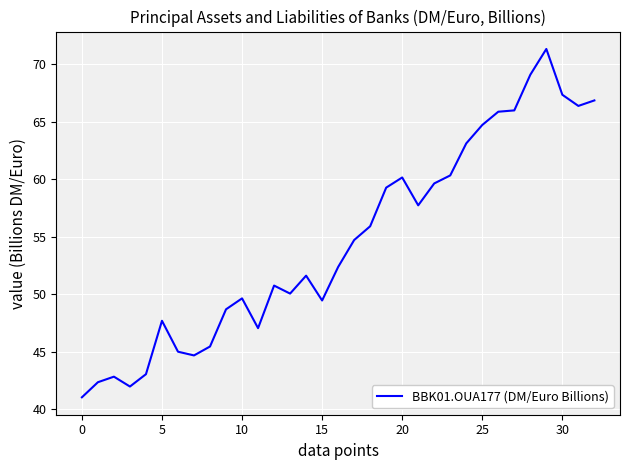

What is the greatest value displayed?

71.3